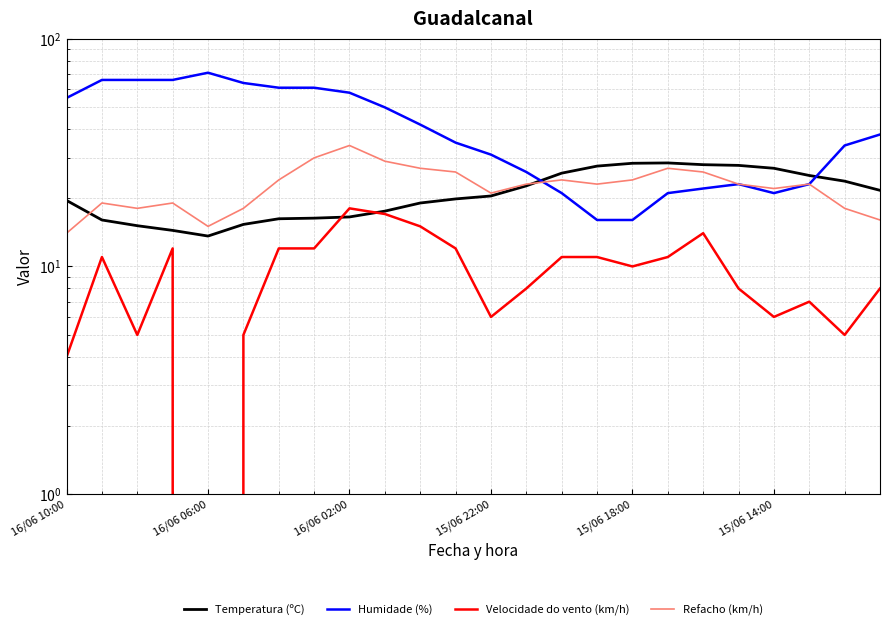

At 6, list the series in order from largest to smallest.

Humidade (%), Refacho (km/h), Temperatura (ºC), Velocidade do vento (km/h)